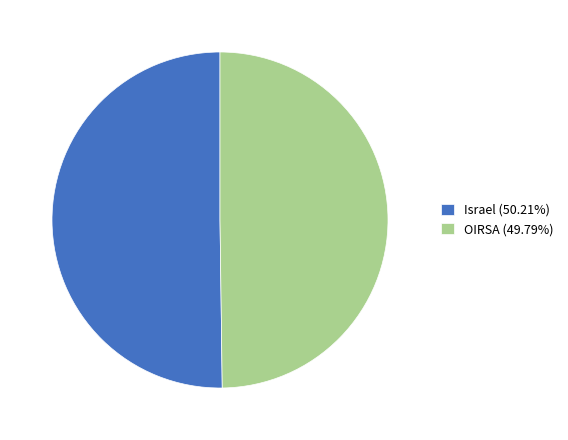

What is the ratio of the value at Israel (50.21%) to the value at OIRSA (49.79%)?

1.0